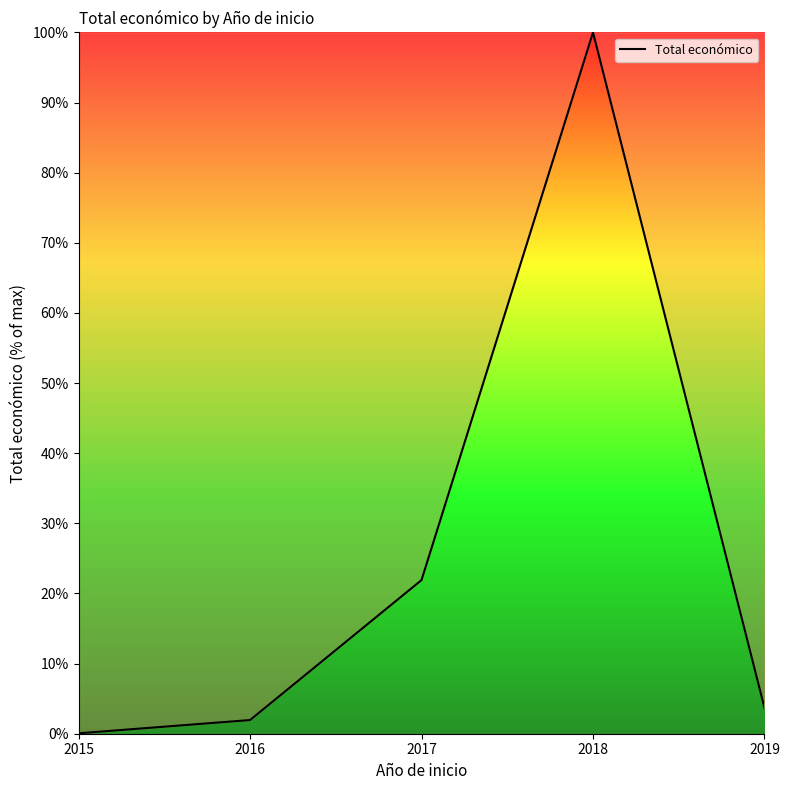

How many series are shown in this chart?

1